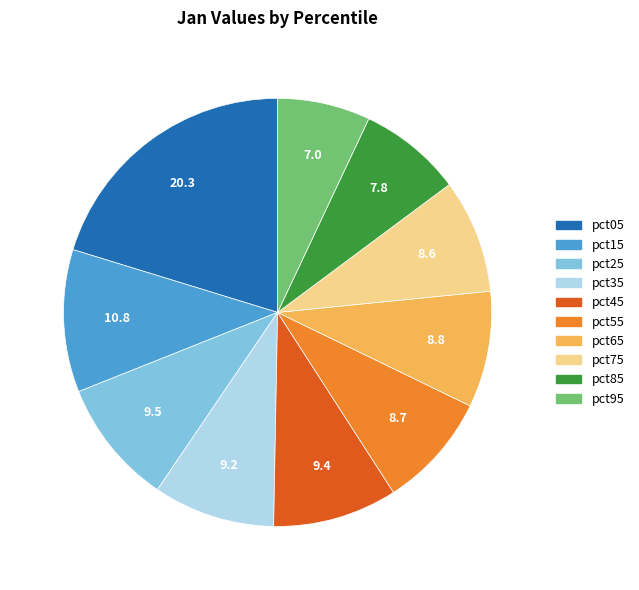

Is the sum of pct65 and pct55 greater than half?

No